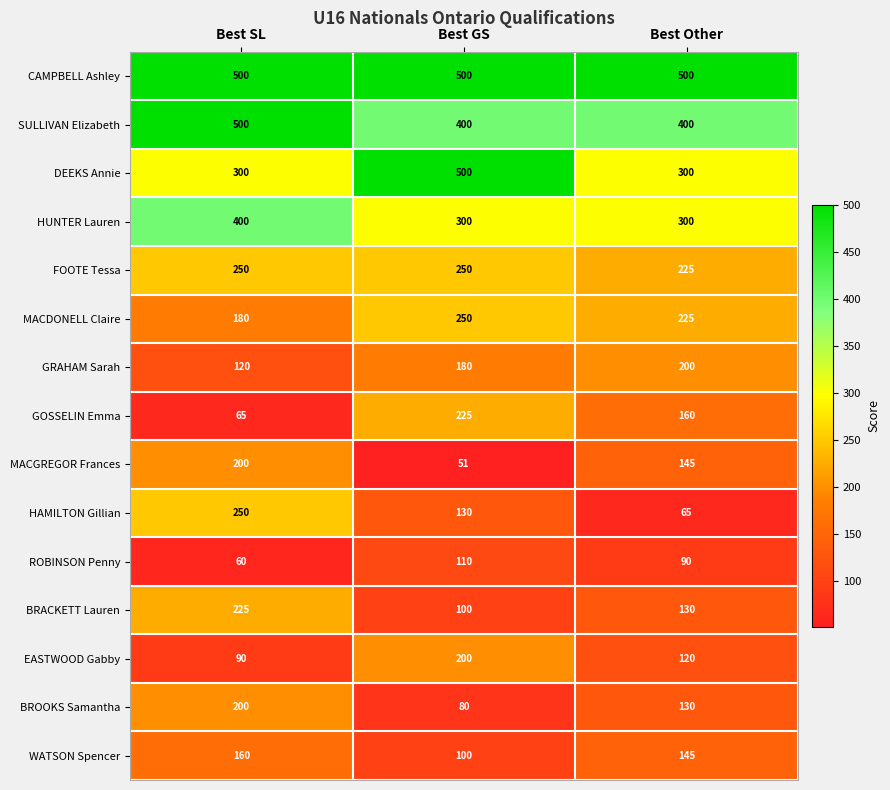

Count the number of categories in the chart.

3